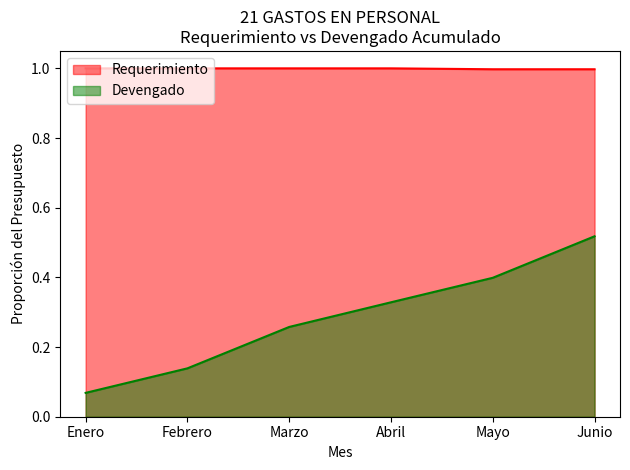

The value of Devengado at Enero is 0.1. True or false?

False